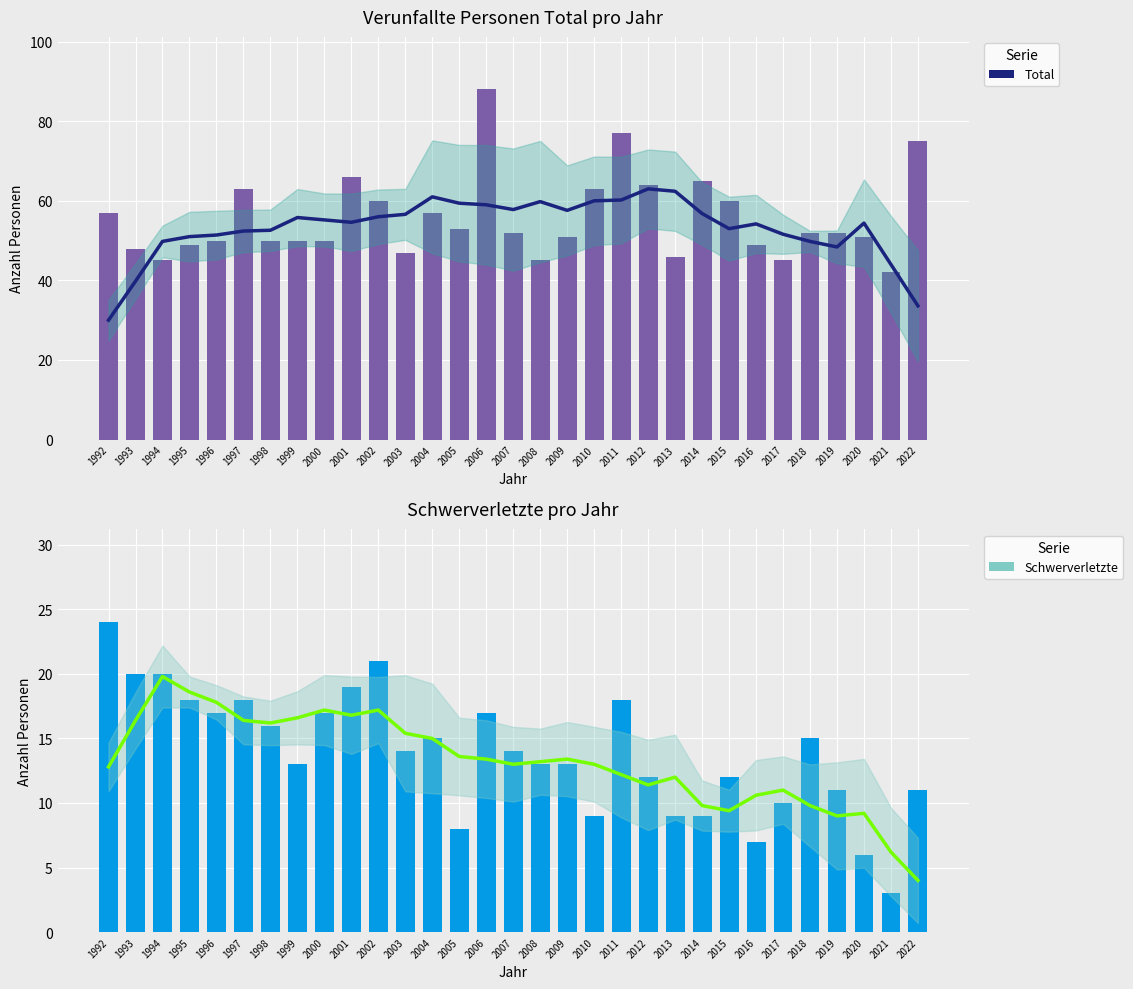

What is the total value across all series at 2017?

55